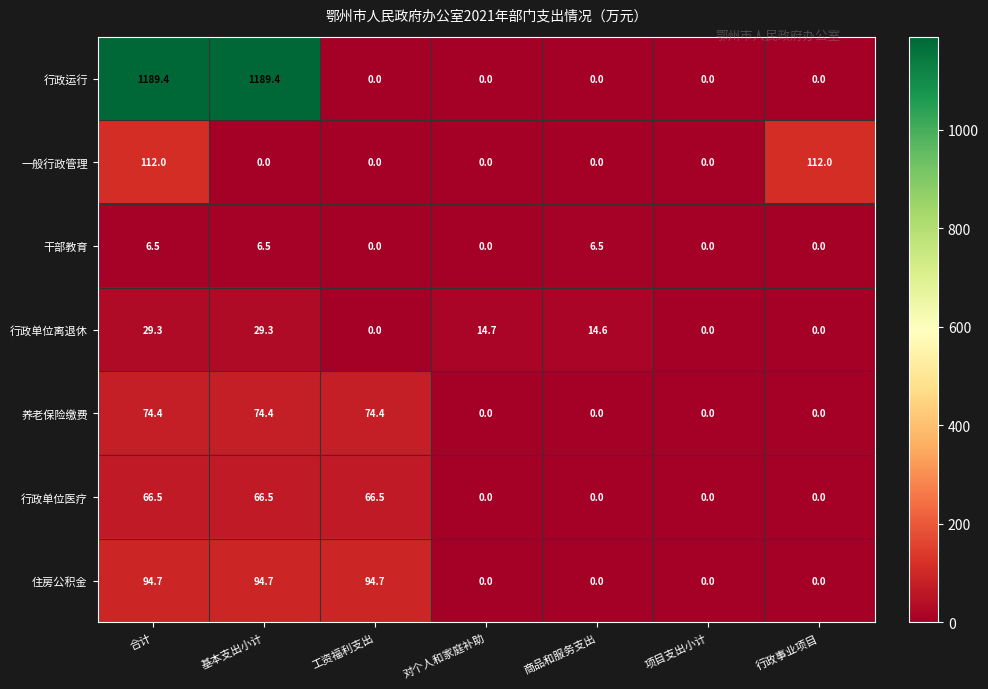

Rank the series by their maximum value, from lowest to highest.

干部教育, 行政单位离退休, 行政单位医疗, 养老保险缴费, 住房公积金, 一般行政管理, 行政运行